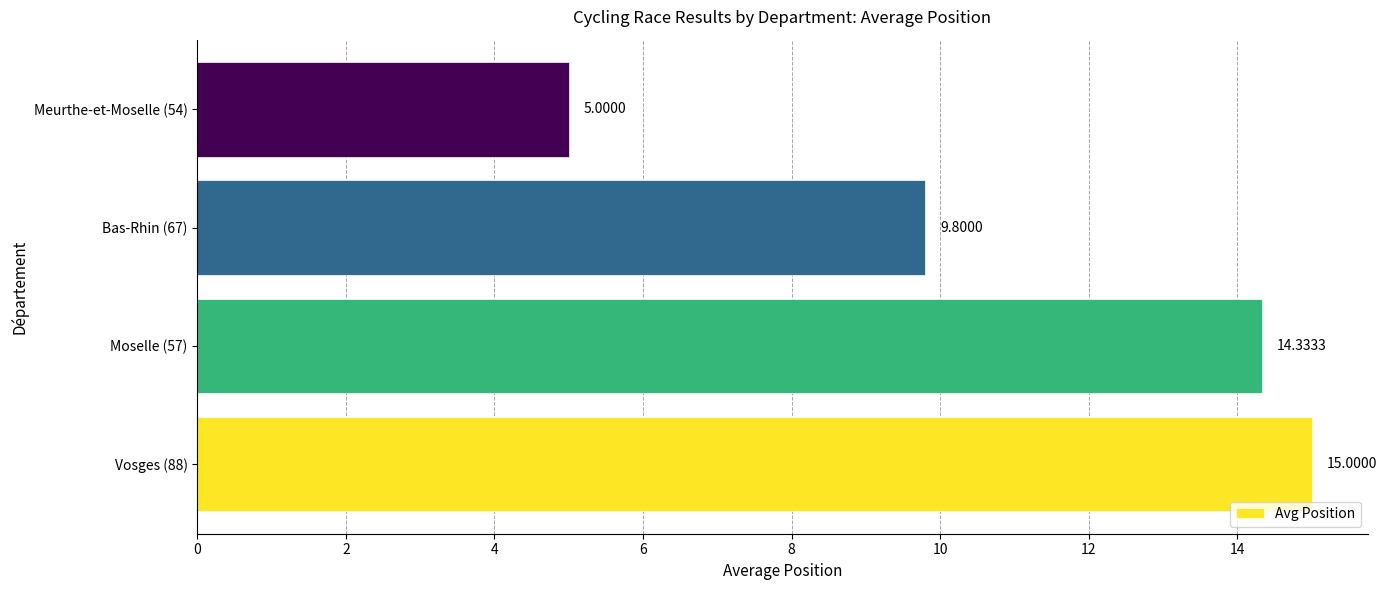

Does the chart contain stacked bars?

No